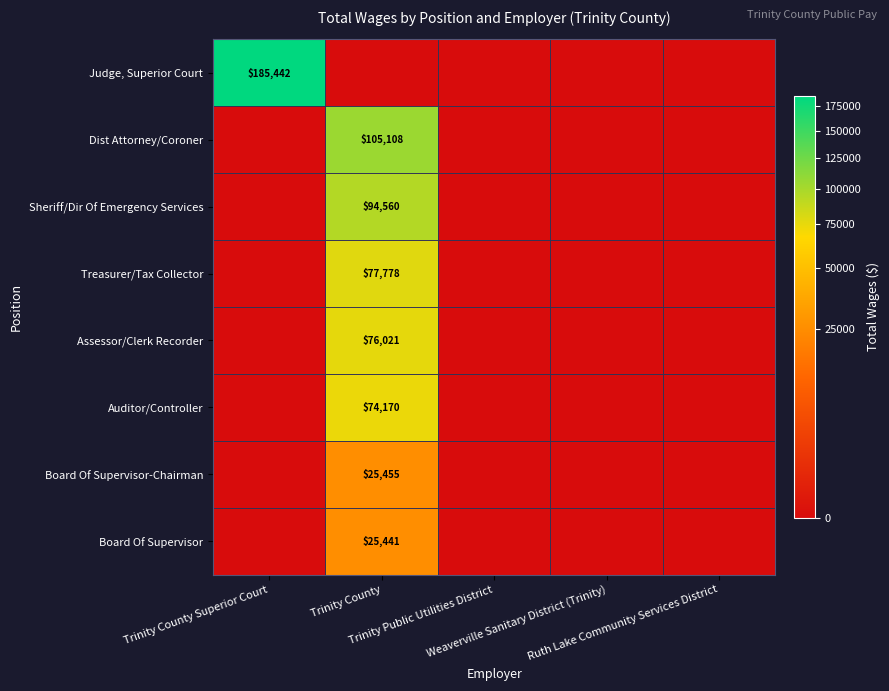

What is the spread (max minus min) of values at Trinity County?

105108